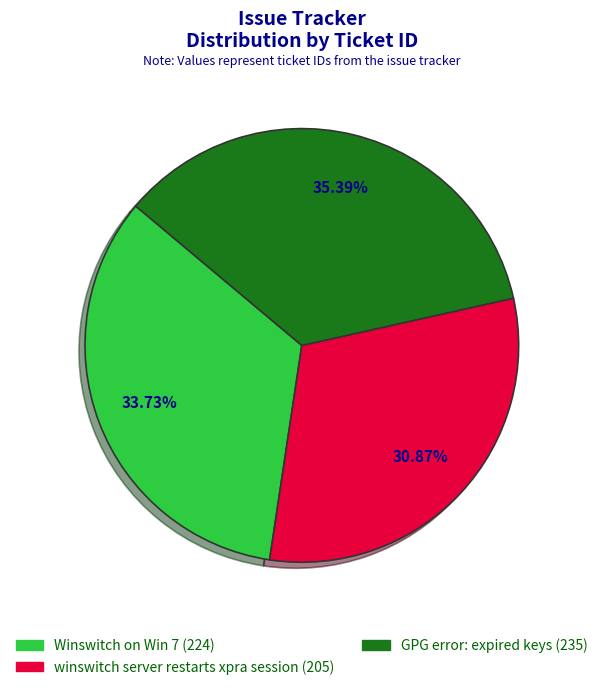

The Winswitch on Win 7 slice represents 34% of the pie. True or false?

True